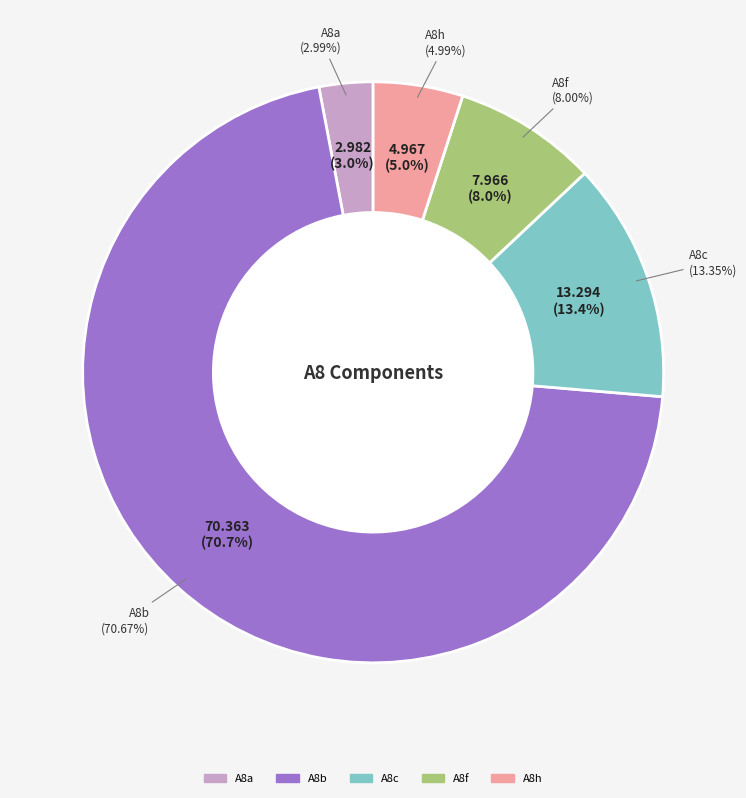

Is it true that A8f is 8% of the pie?

True